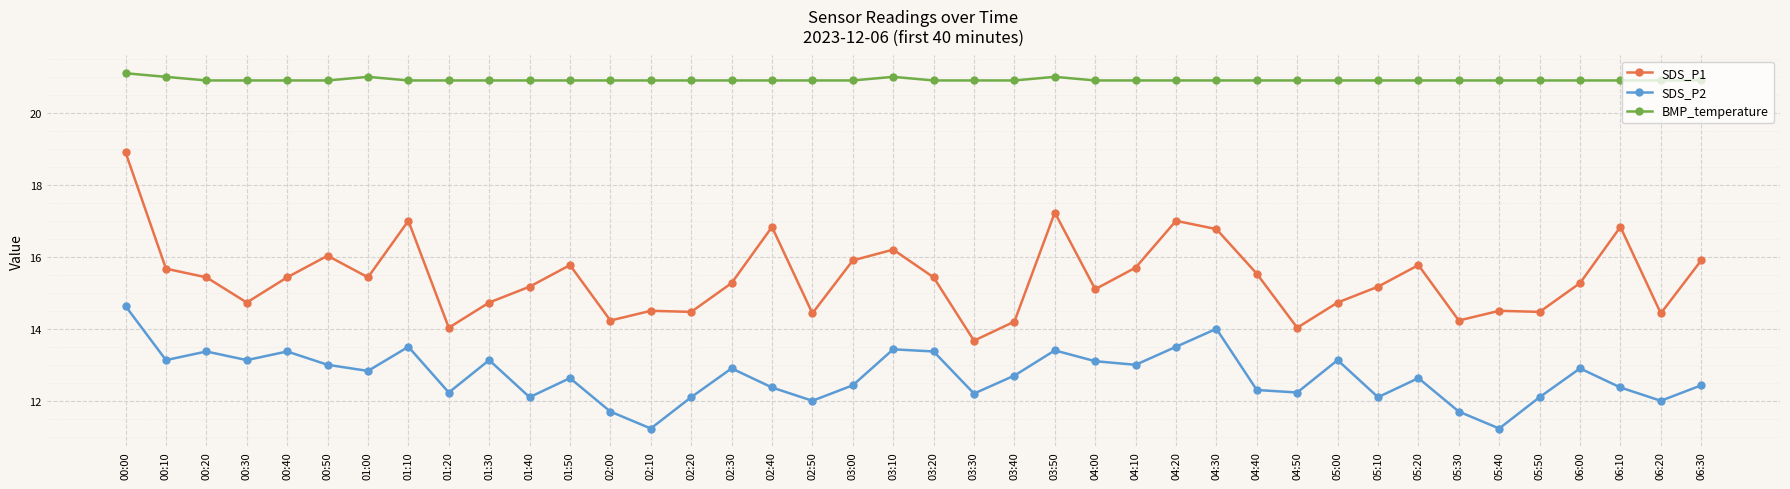

What is the label of the 2nd point from the right?

06:20